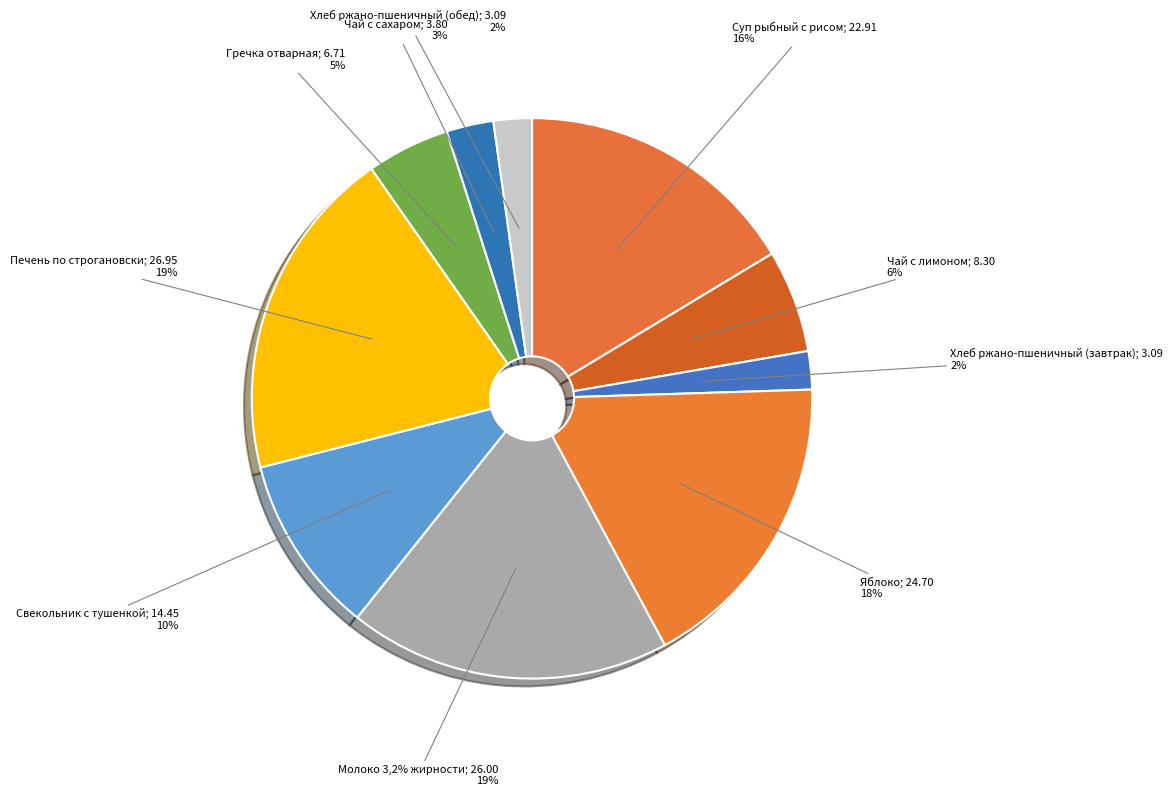

Between Хлеб ржано-пшеничный (обед) and Печень по строгановски, which is larger?

Печень по строгановски